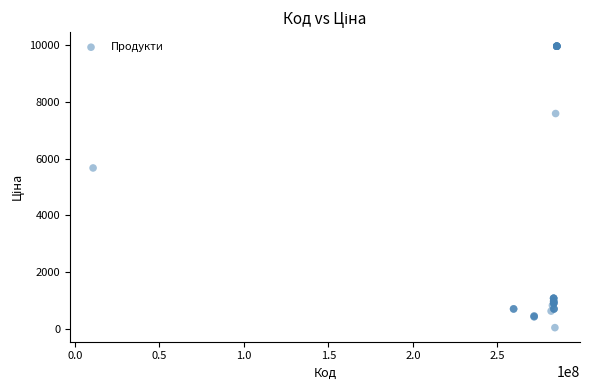

What Y value in the scatter plot is closest to 5003?

5673.8